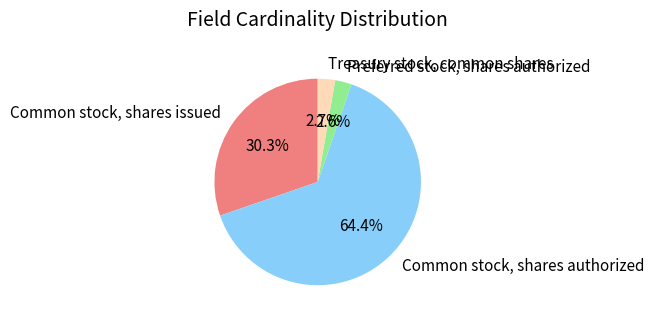

What percentage is the Common stock, shares authorized slice, to the nearest percent?

64%